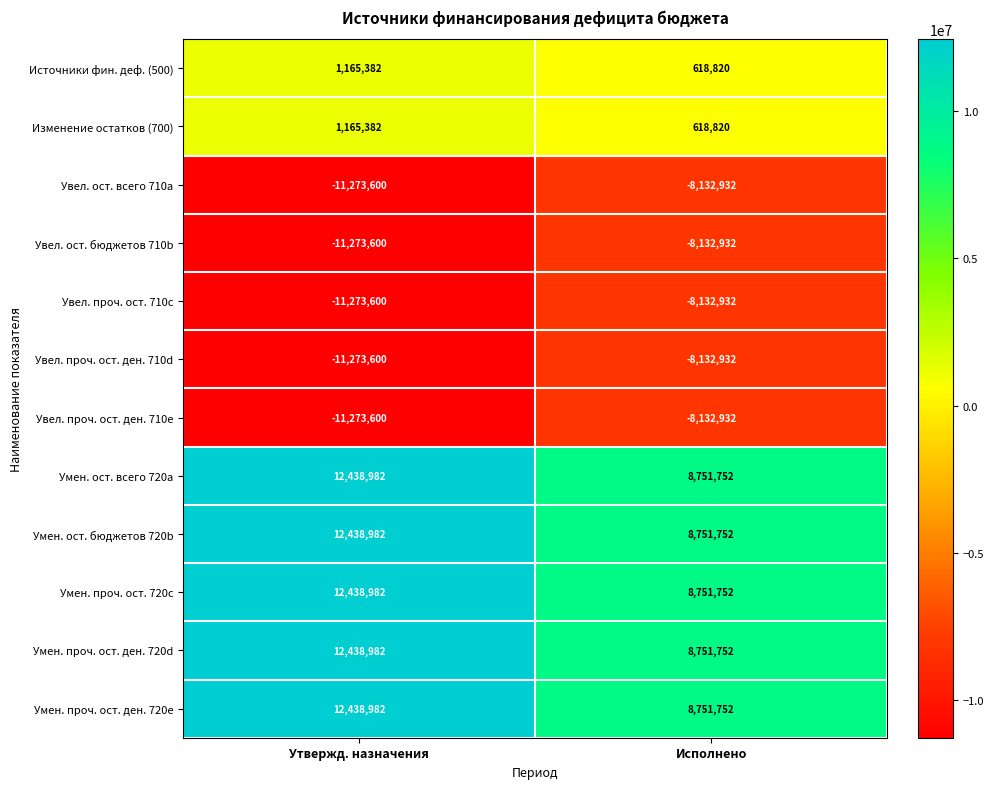

The value of Умен. проч. ост. ден. 720e at Исполнено is 15367375. True or false?

False